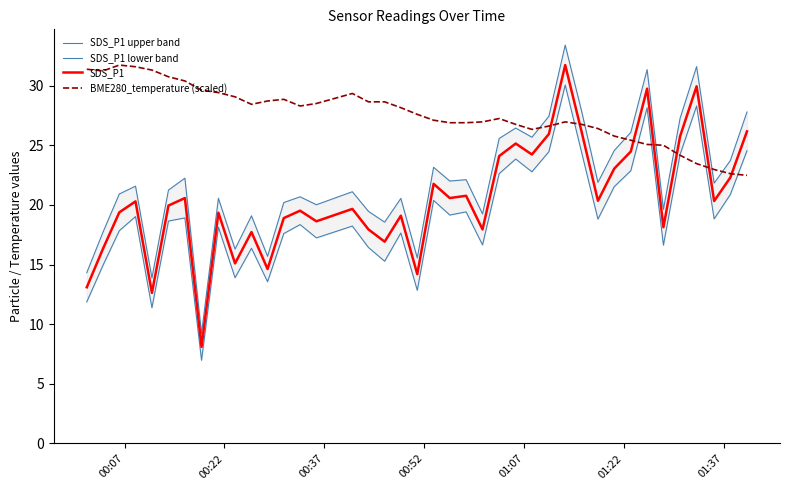

What is the maximum value for SDS_P1?

31.7